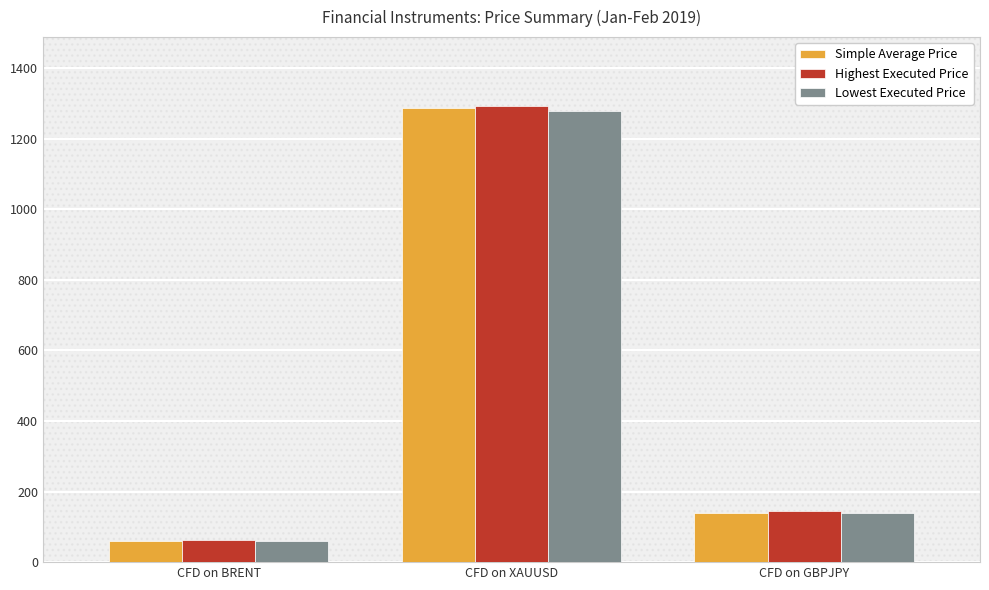

What is the difference between the maximum and minimum values in the Highest Executed Price series?

1230.9